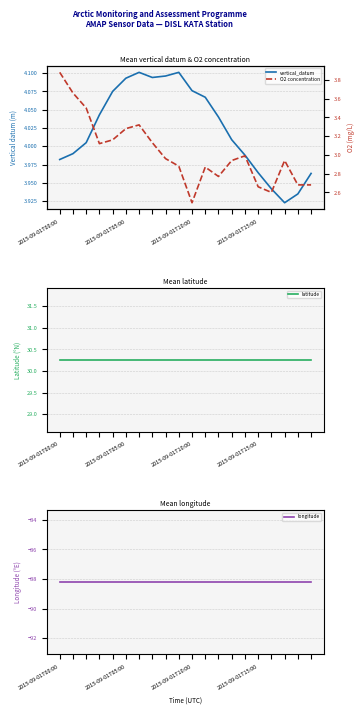

How many interior local valleys does the vertical_datum series have?

2